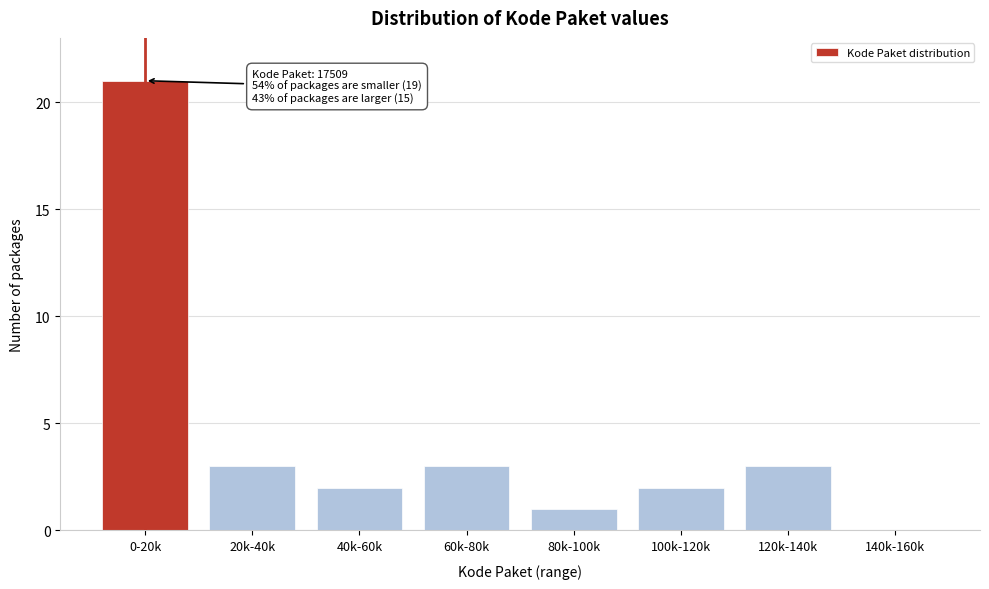

Reading left to right, extract all data points from this chart.

0-20k=21	20k-40k=3	40k-60k=2	60k-80k=3	80k-100k=1	100k-120k=2	120k-140k=3	140k-160k=0